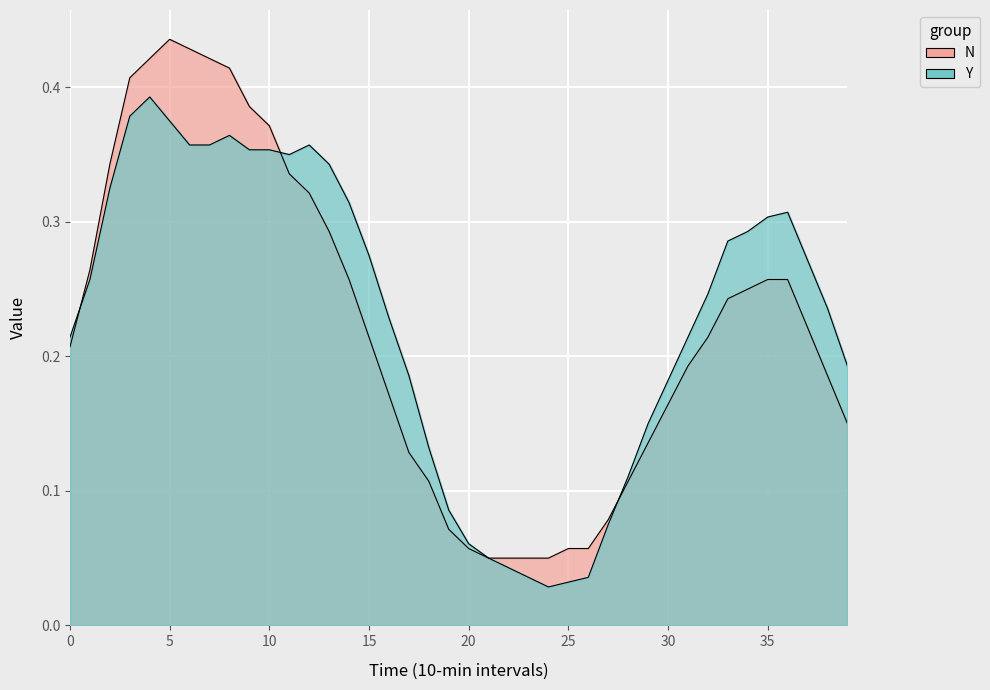

At how many categories does at least one series exceed 0?

40